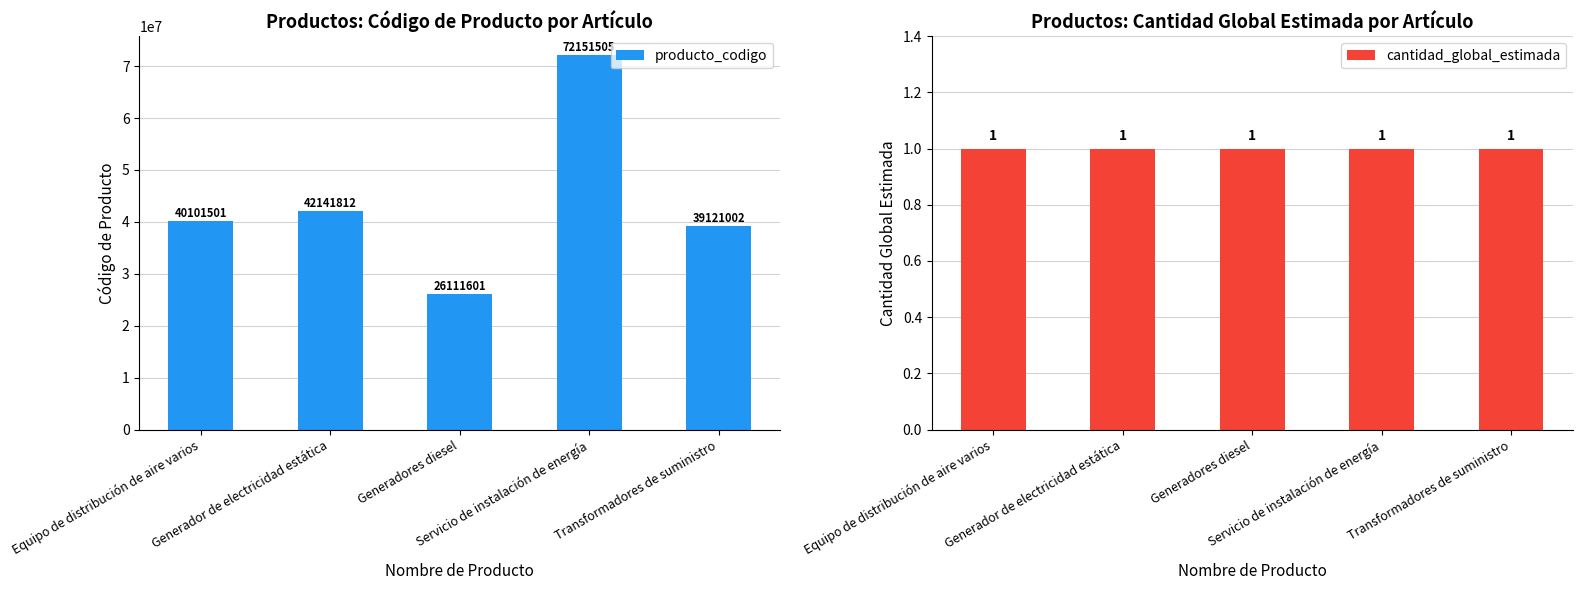

At which category does the chart reach its minimum across all series?

Equipo de distribución de aire varios